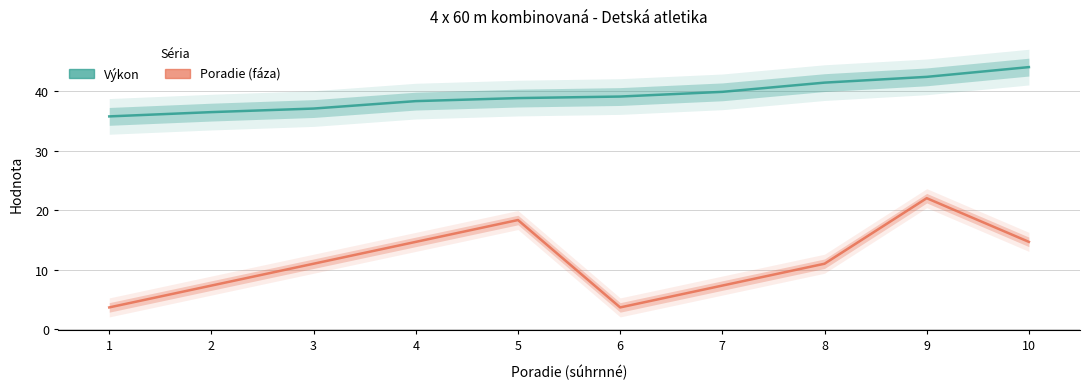

What is the difference between the maximum and minimum values in the Výkon series?

8.3